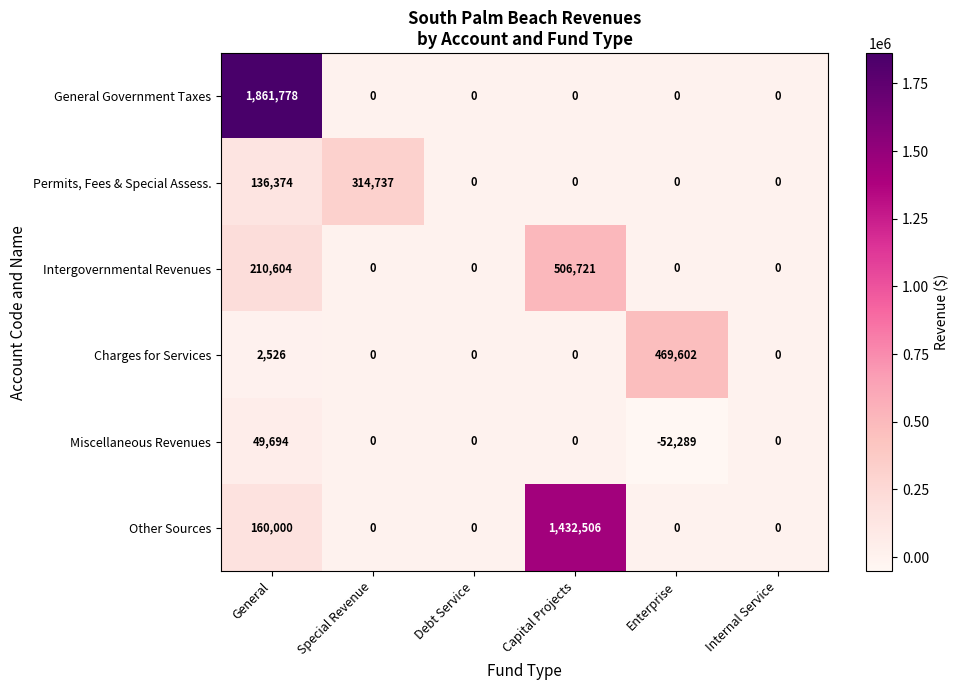

Which series has the largest total across all categories?

General Government Taxes